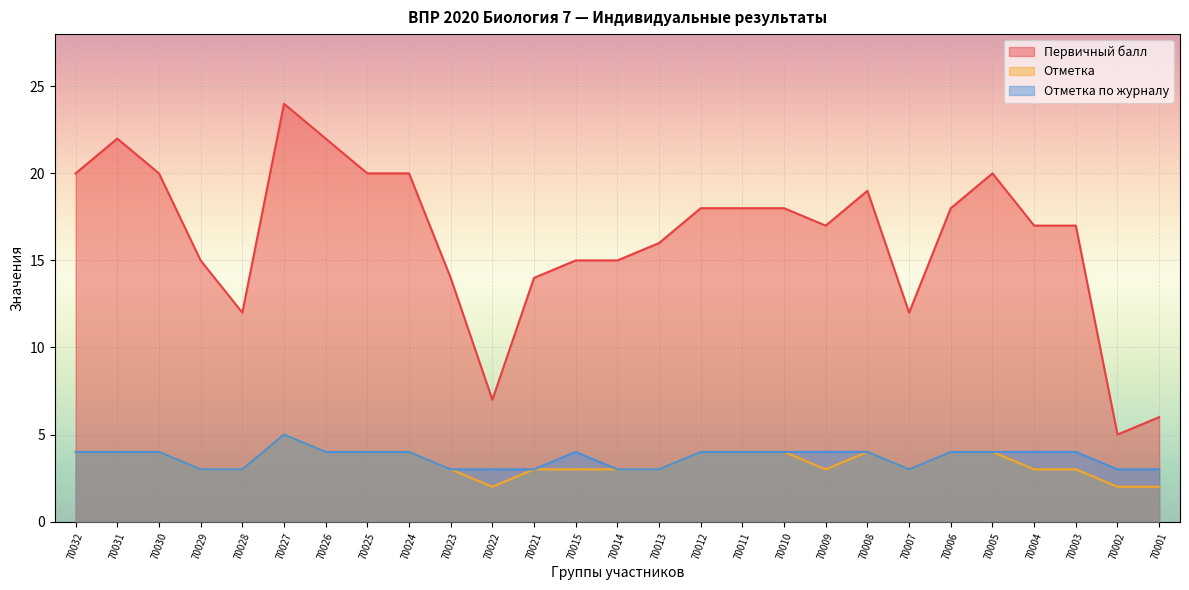

True or false: Первичный балл and Отметка cross at least once.

False